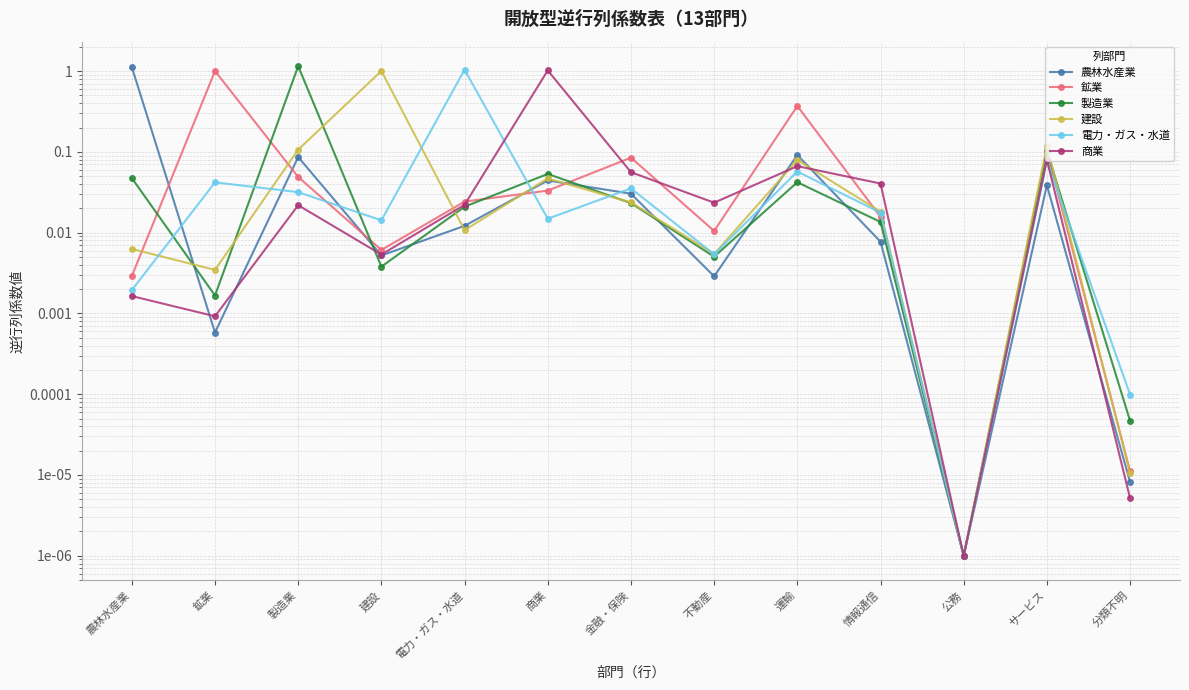

How many interior local peaks does the 鉱業 series have?

4